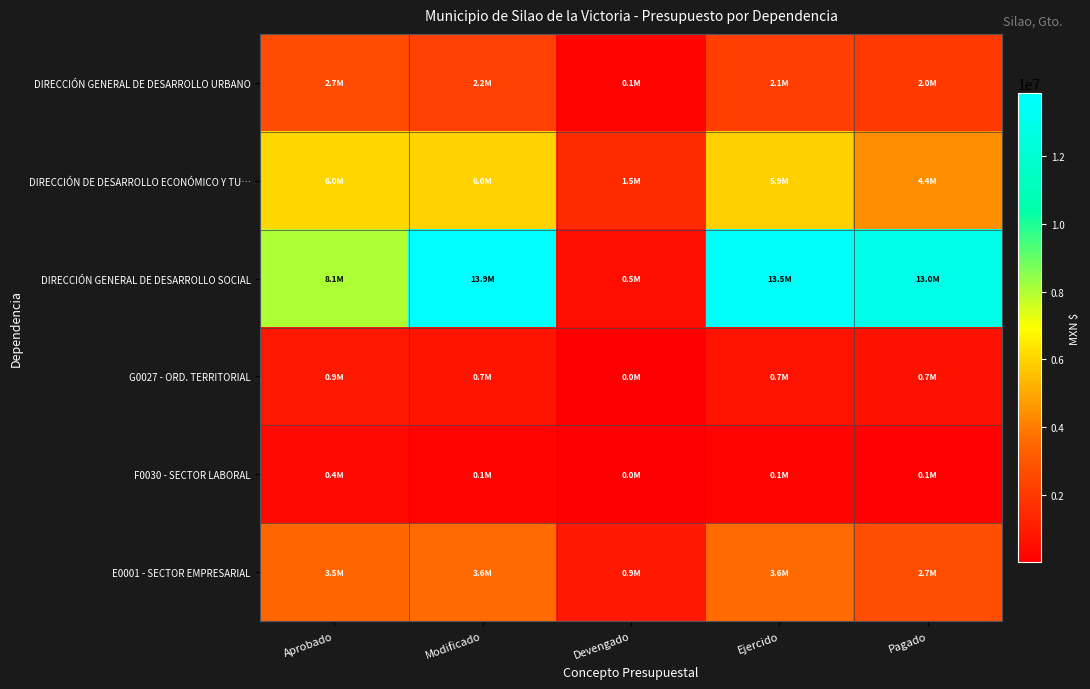

Reading left to right, extract all data points from this chart.

DIRECCIÓN GENERAL DE DESARROLLO URBANO: Aprobado=2661484.6	Modificado=2216195.1	Devengado=145042.0	Ejercido=2144189.2	Pagado=1999147.2
DIRECCIÓN DE DESARROLLO ECONÓMICO Y TU…: Aprobado=6025723.3	Modificado=5961571.4	Devengado=1497704.6	Ejercido=5899569.0	Pagado=4401864.6
DIRECCIÓN GENERAL DE DESARROLLO SOCIAL: Aprobado=8053960.9	Modificado=13853840.0	Devengado=546888.2	Ejercido=13536040.9	Pagado=12989152.8
G0027 - ORD. TERRITORIAL: Aprobado=887161.6	Modificado=738731.7	Devengado=48347.3	Ejercido=714729.8	Pagado=666382.4
F0030 - SECTOR LABORAL: Aprobado=395903.0	Modificado=143289.8	Devengado=28641.5	Ejercido=138643.5	Pagado=110002.0
E0001 - SECTOR EMPRESARIAL: Aprobado=3518637.6	Modificado=3636426.0	Devengado=918164.4	Ejercido=3600578.5	Pagado=2682414.1